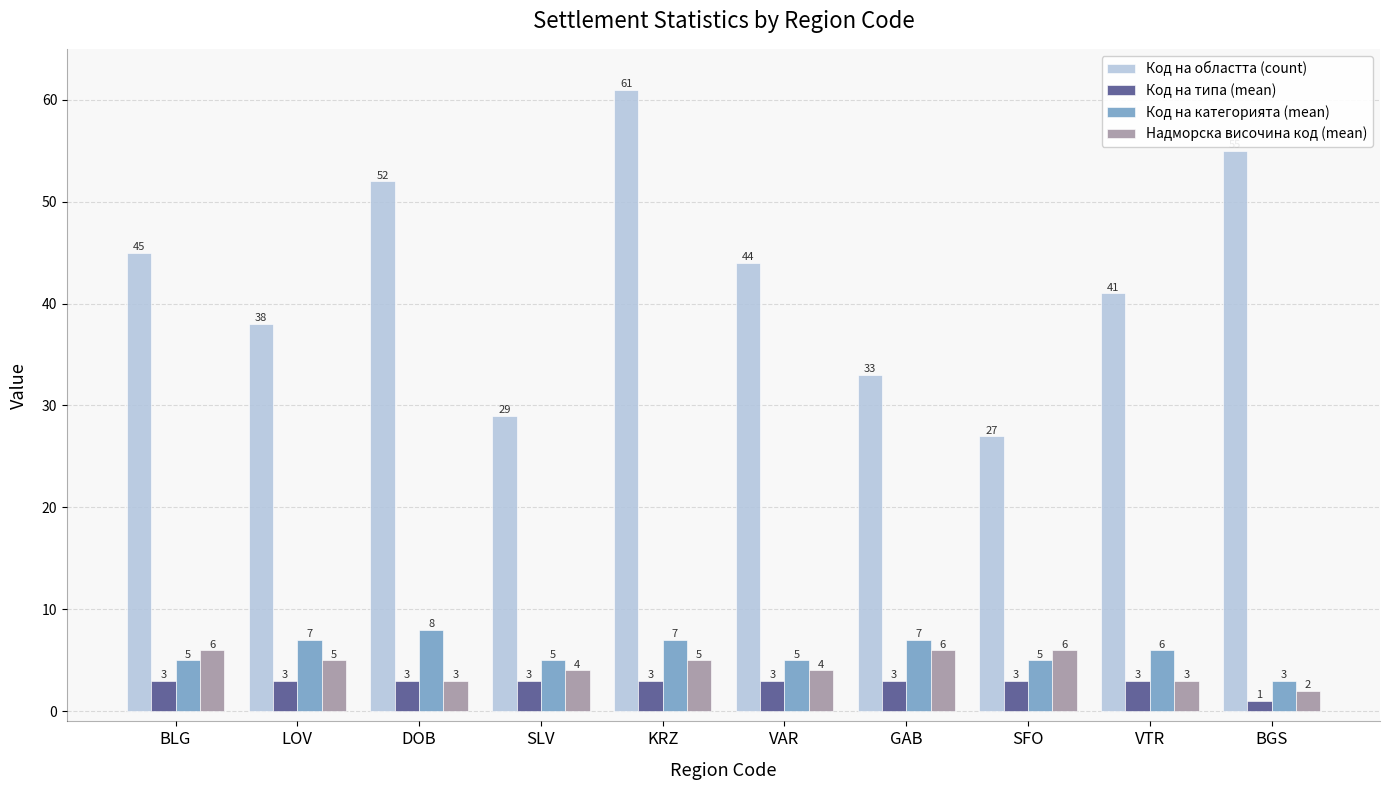

At which label does Код на типа (mean) reach its minimum?

BGS